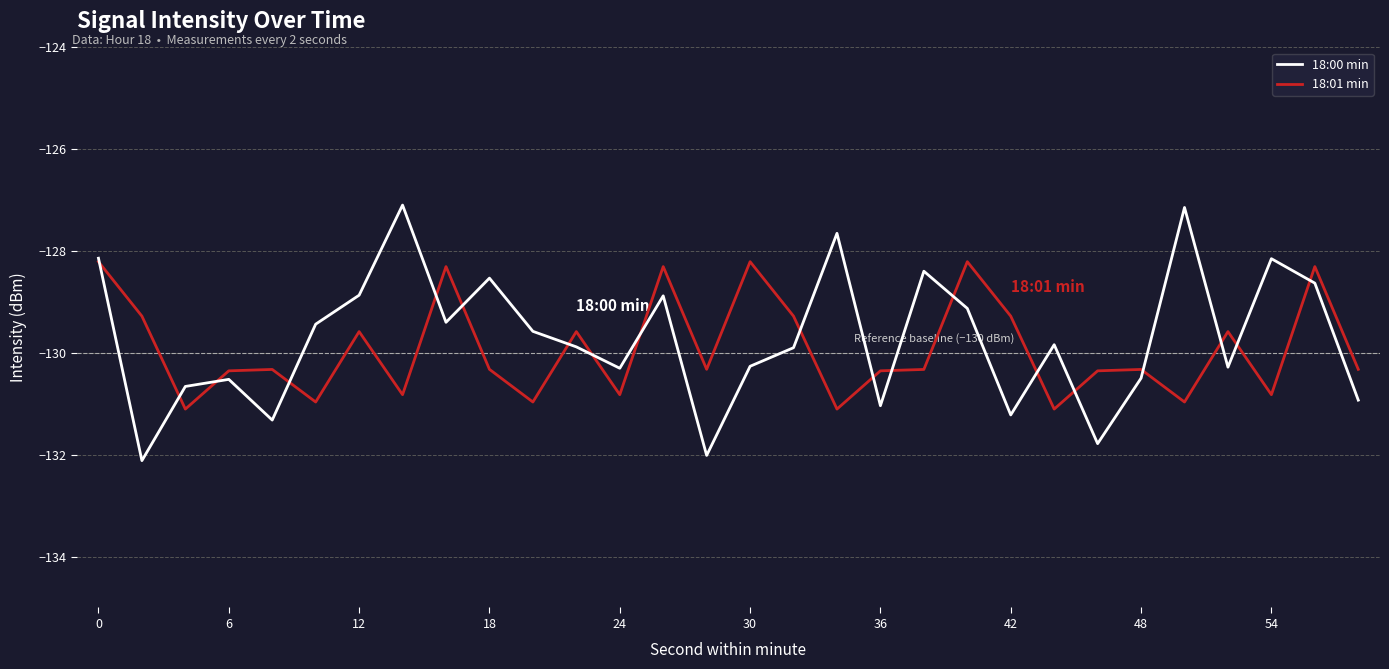

What is the smallest value displayed?

-132.1